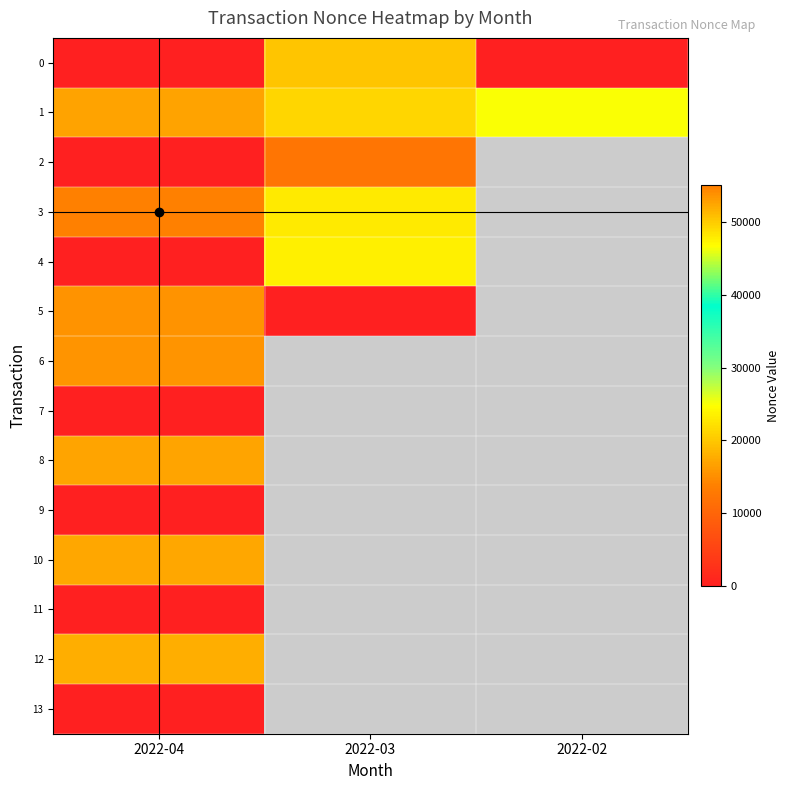

What is the difference between the highest and lowest values at 2022-04?

55013.0